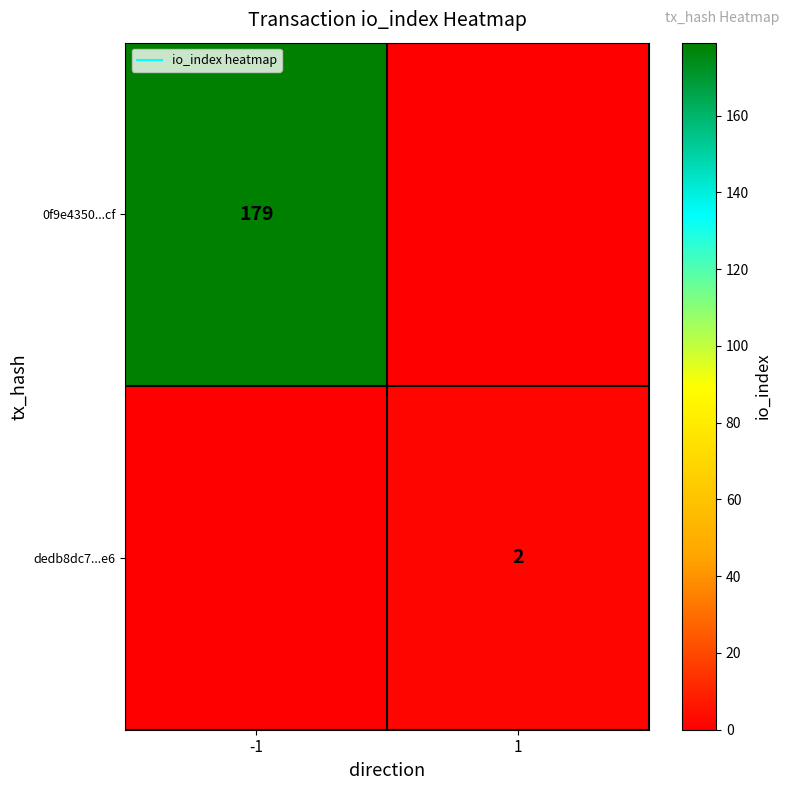

How many dedb8dc7...e6 values are between 0 and 2?

2